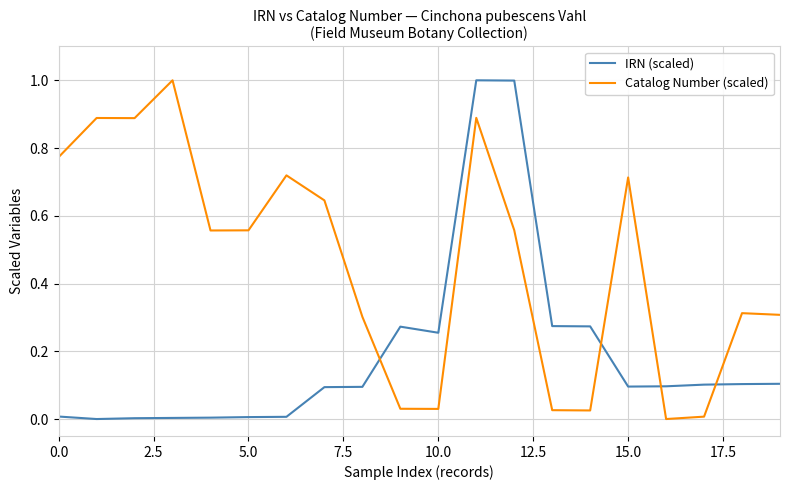

Which series has the largest total across all categories?

Catalog Number (scaled)